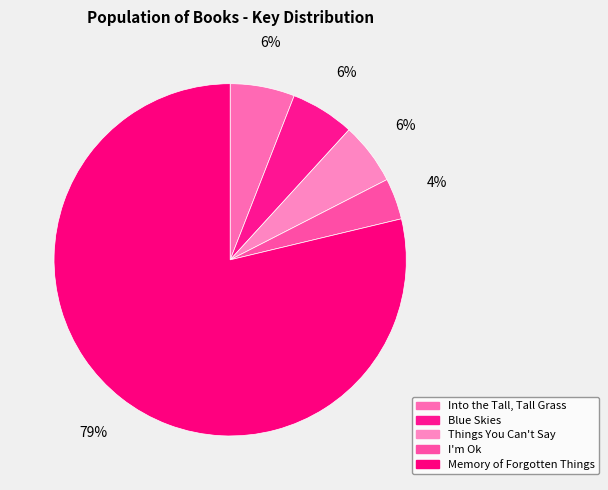

How many slices are in this pie chart?

5